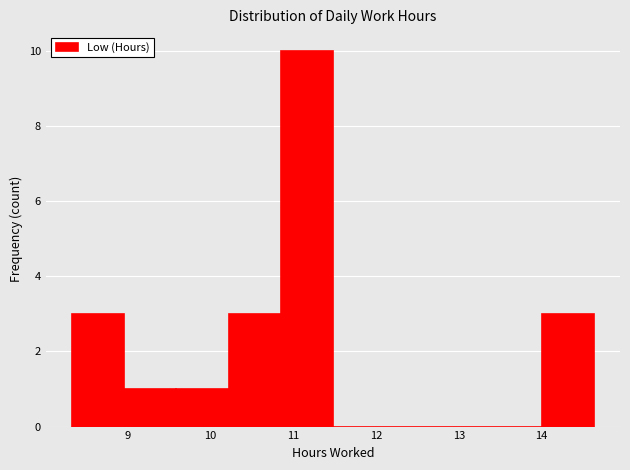

Reading left to right, transcribe this chart: for each bar, give the range it covers on the x-axis and its height. Neither the bar edges nor the heights are printed on the chart, so give them approximately, as read against the axes.

8.33 to 8.96: 3
8.96 to 9.59: 1
9.59 to 10.22: 1
10.22 to 10.85: 3
10.85 to 11.48: 10
11.48 to 12.11: 0
12.11 to 12.74: 0
12.74 to 13.37: 0
13.37 to 14.00: 0
14.00 to 14.63: 3